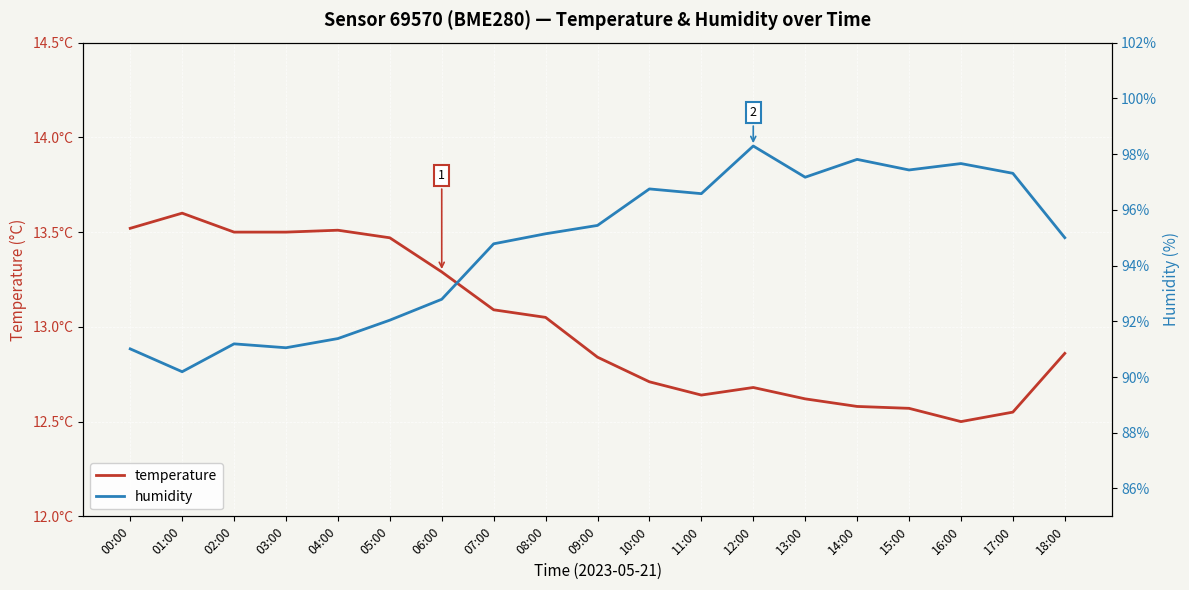

At how many categories does at least one series exceed 95?

10